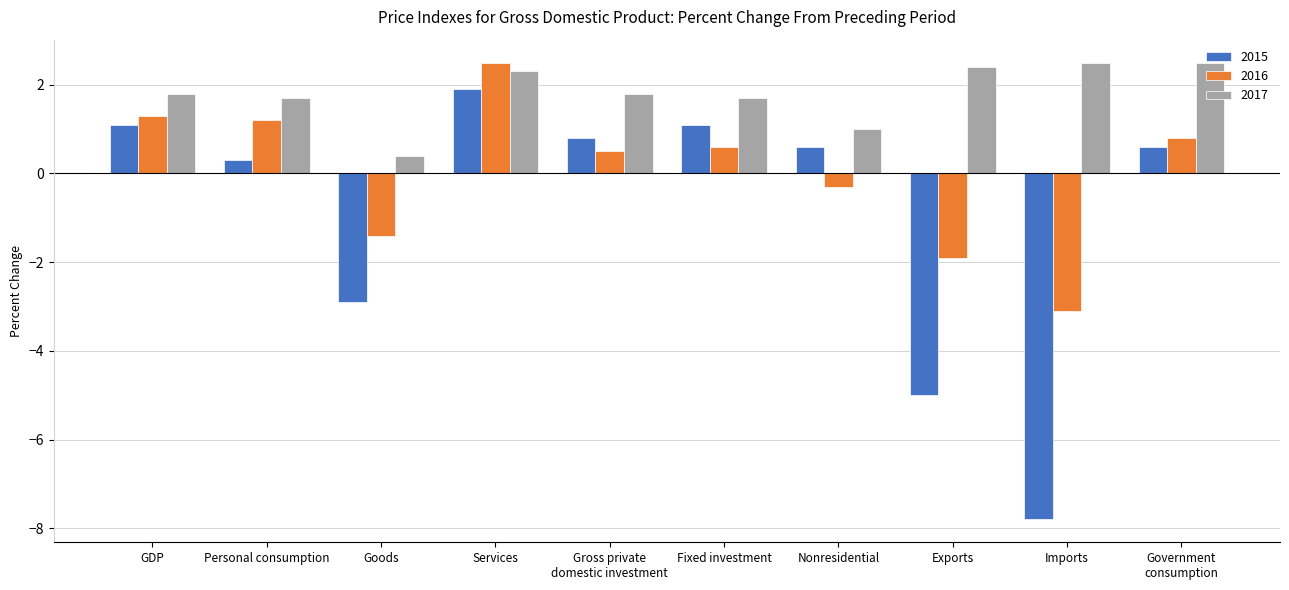

How many categories are shown in the chart?

10